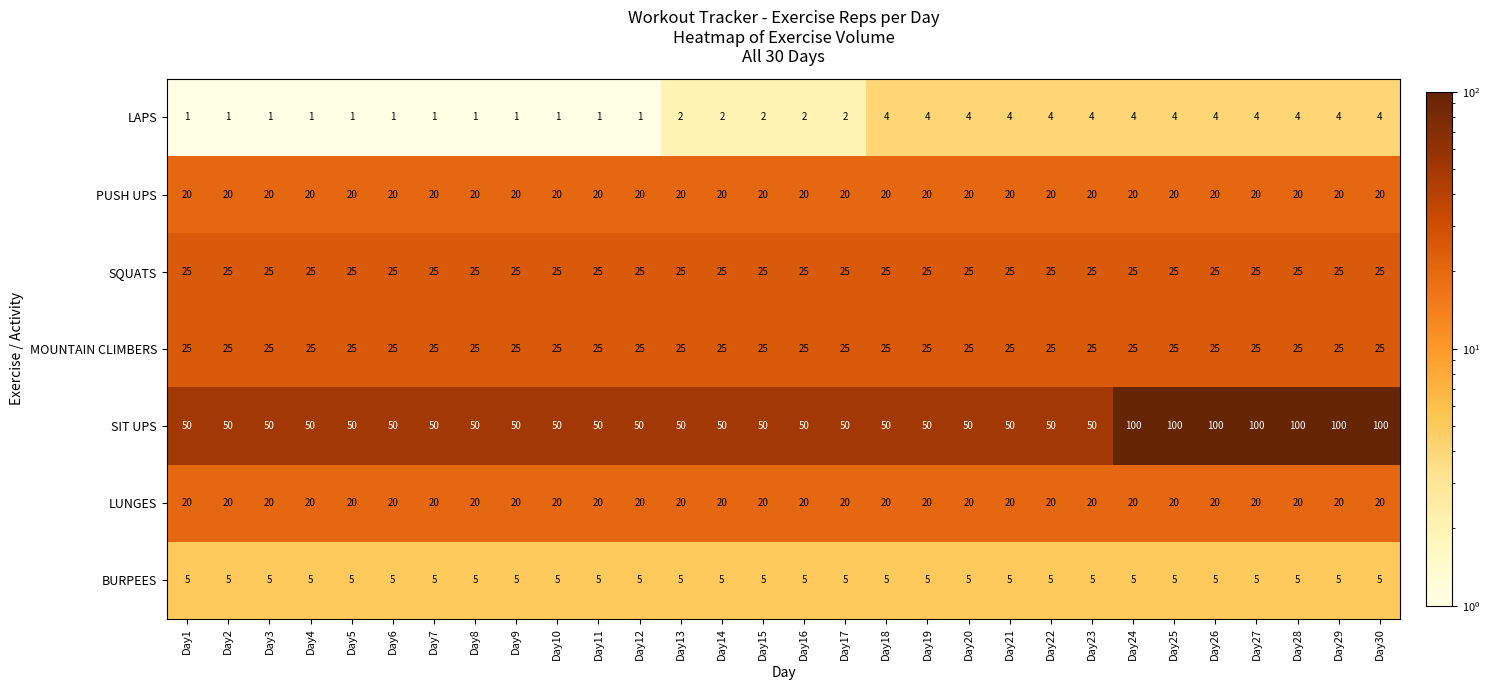

What is the approximate value of BURPEES at Day25?

5